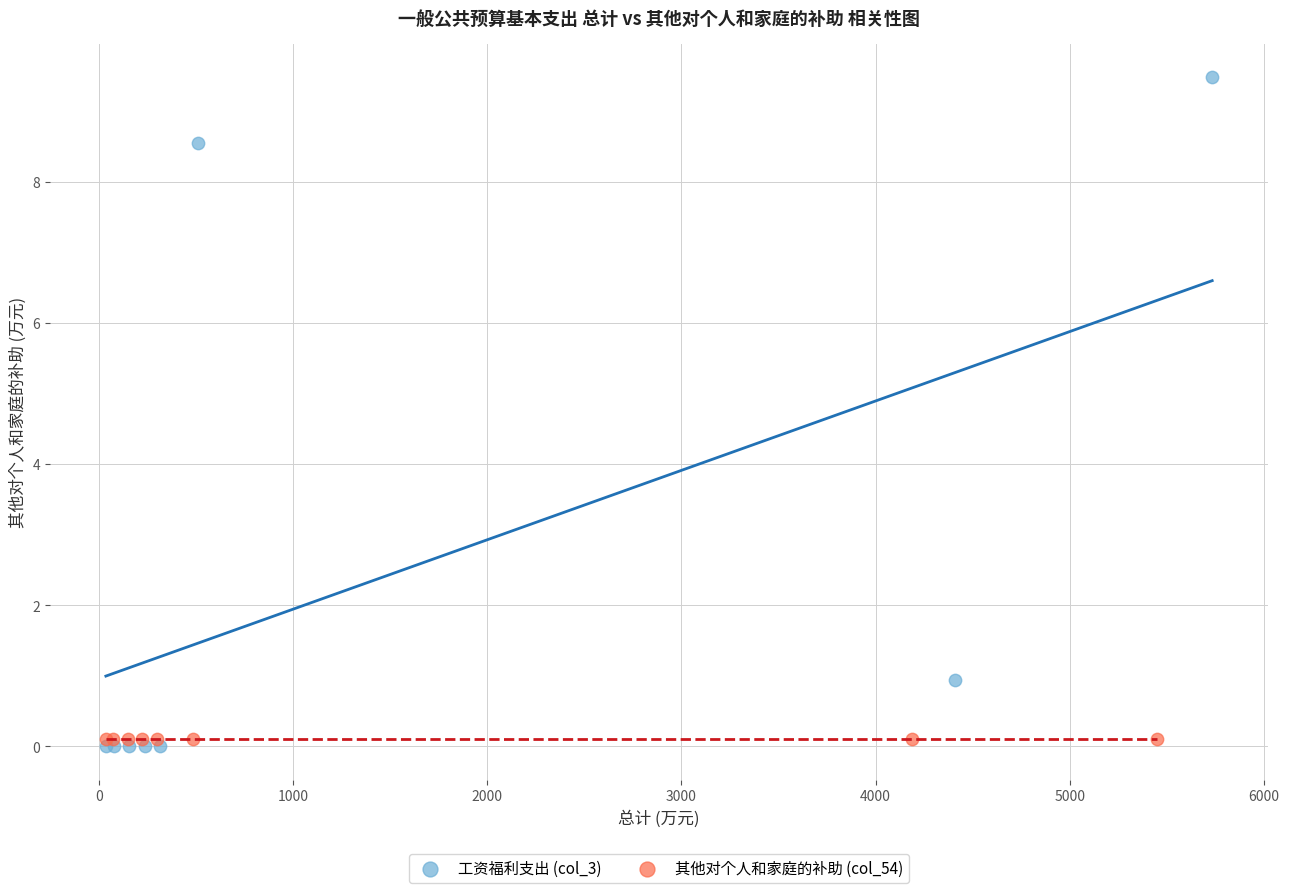

Which series contains the lowest Y value?

工资福利支出 (col_3)